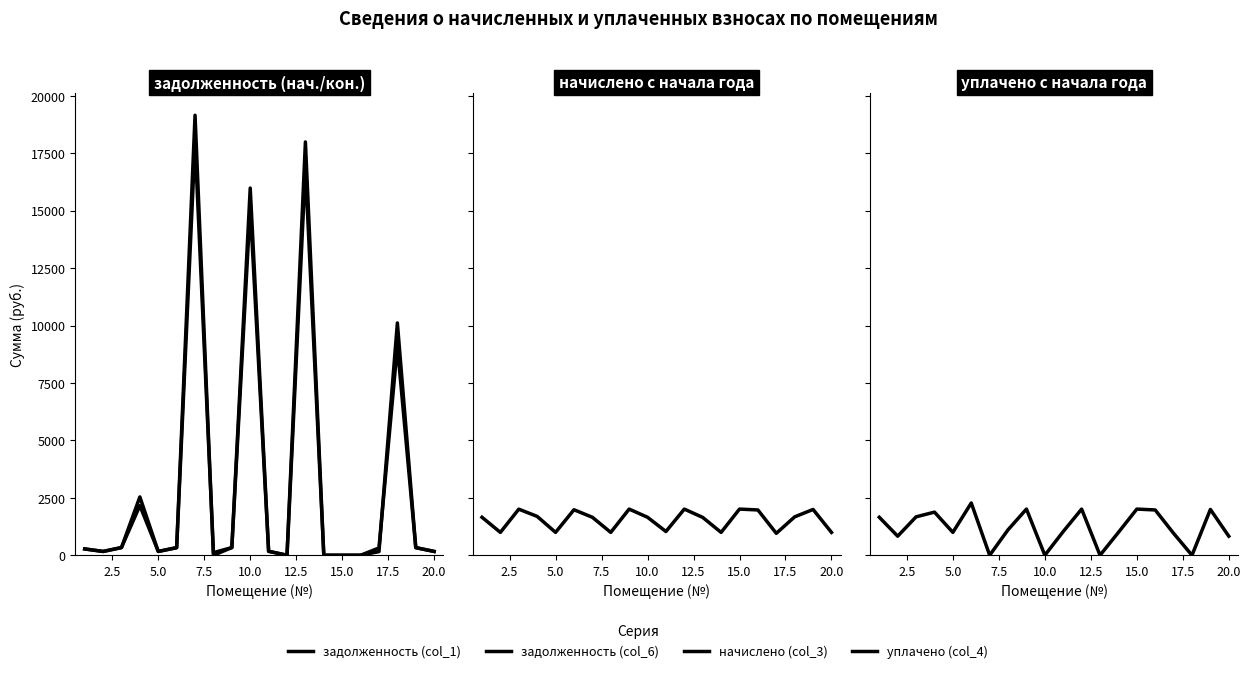

What is the difference between the maximum and minimum values in the задолженность (col_1) series?

17976.4